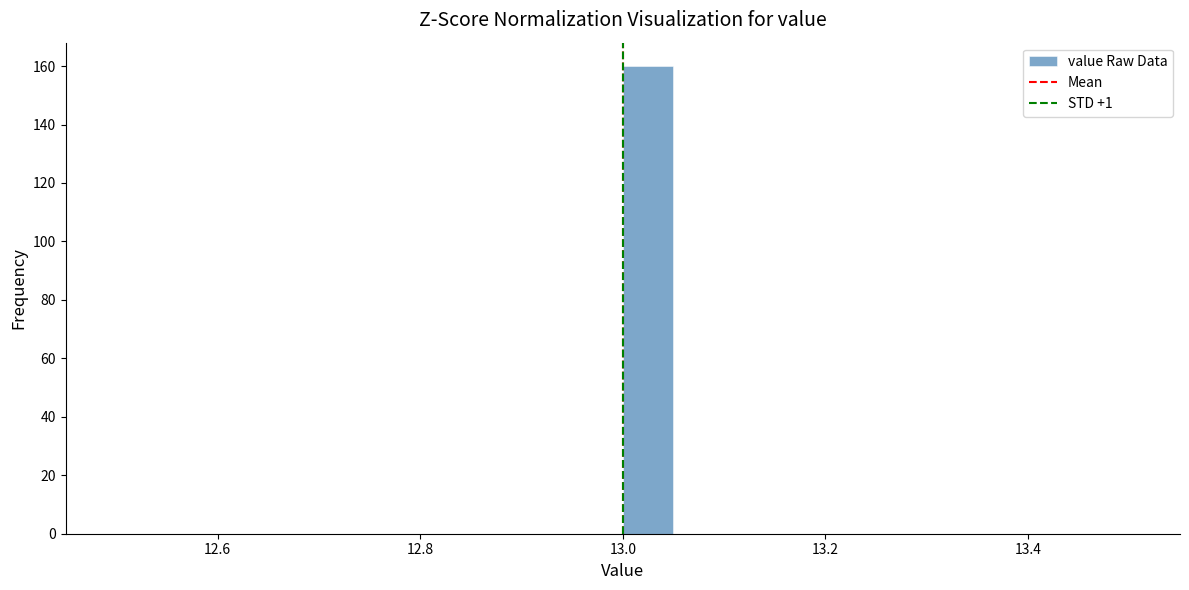

Read against the x-axis, roughly where is the centre of the tallest bar?

13.02